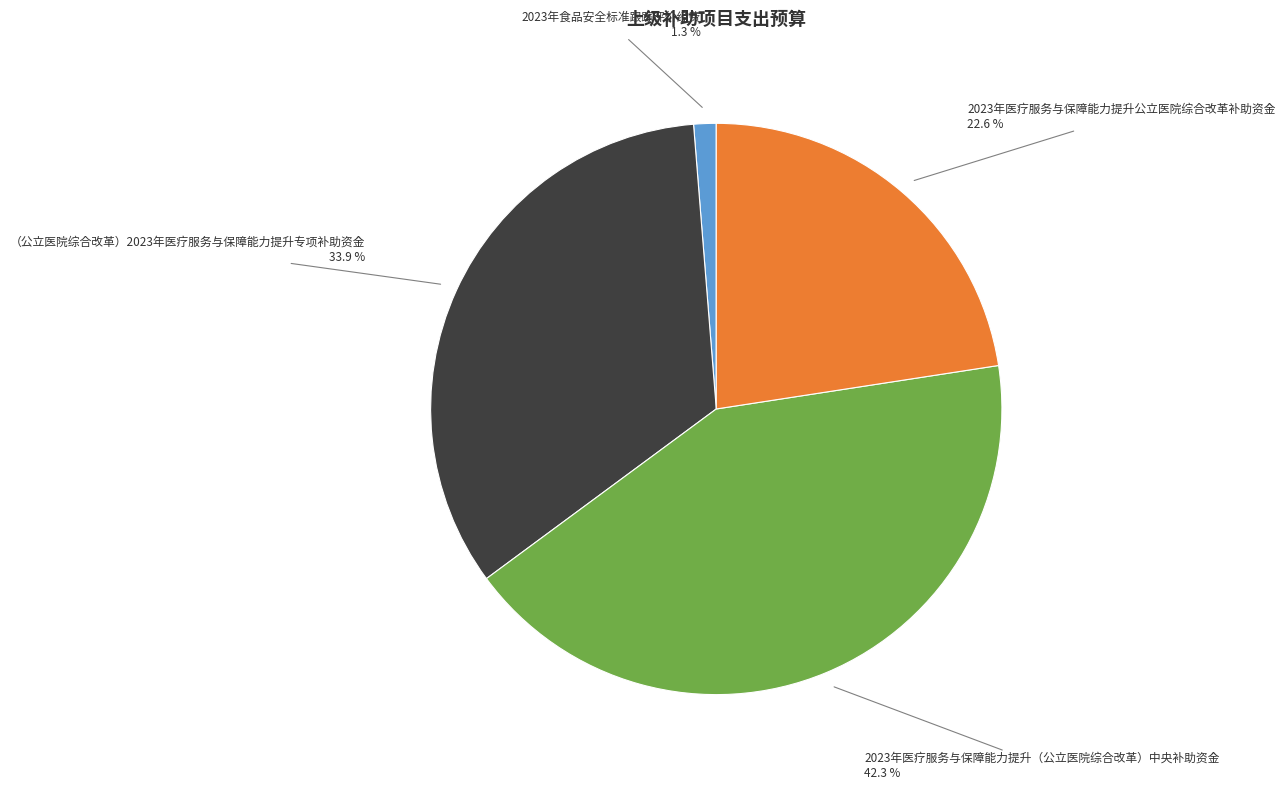

Does （公立医院综合改革）2023年医疗服务与保障能力提升专项补助资金 account for over 50% of the chart?

No